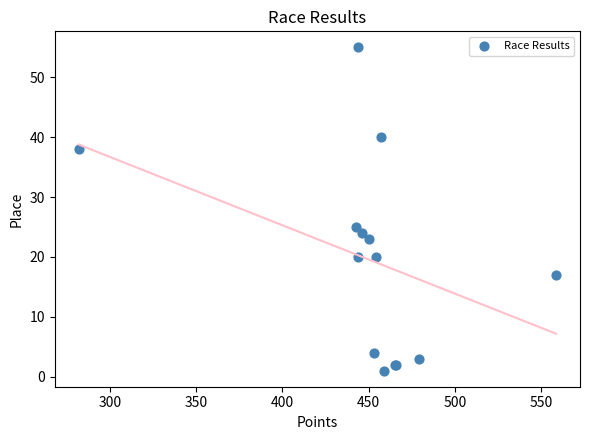

What Y value in the scatter plot is closest to 28?

25